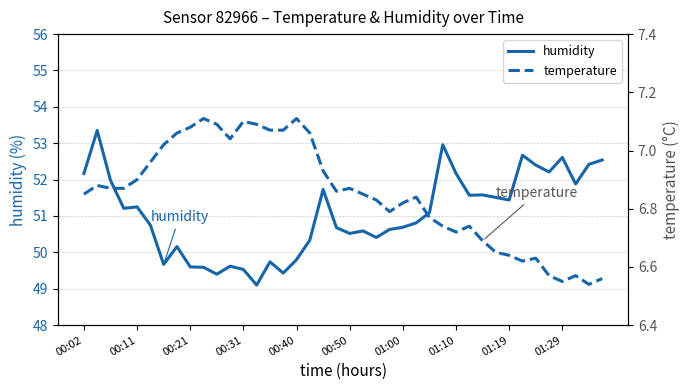

What is the highest value of the humidity series?

53.4